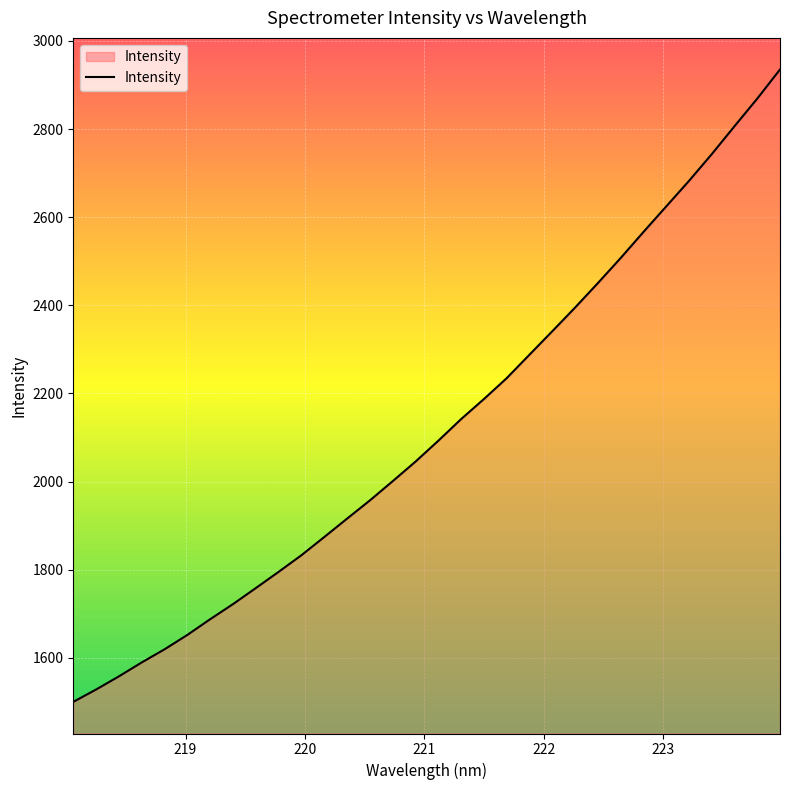

What is the smallest value displayed?

1500.1